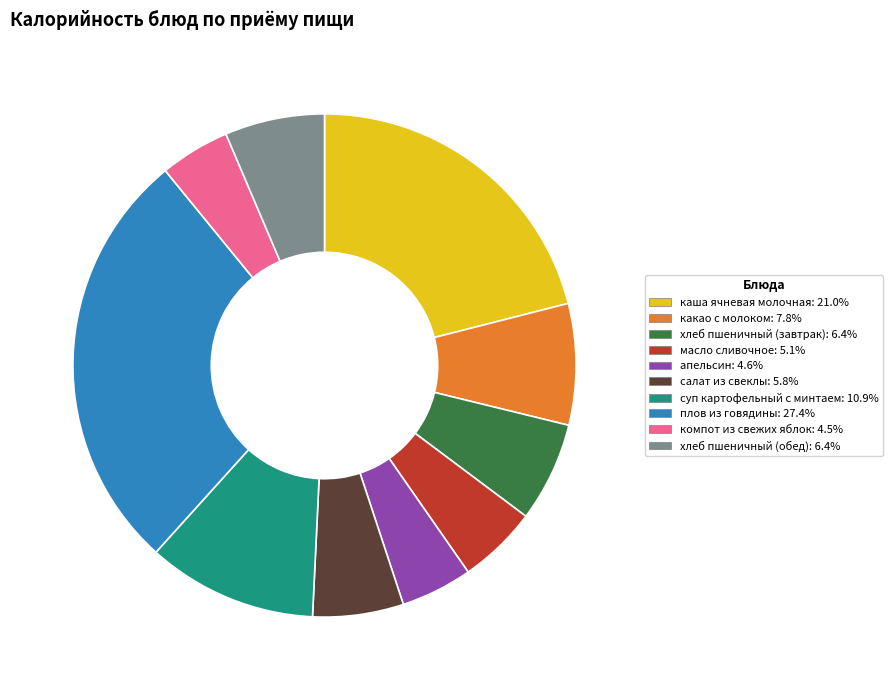

Do каша ячневая молочная and масло сливочное together represent more than half of the pie?

No